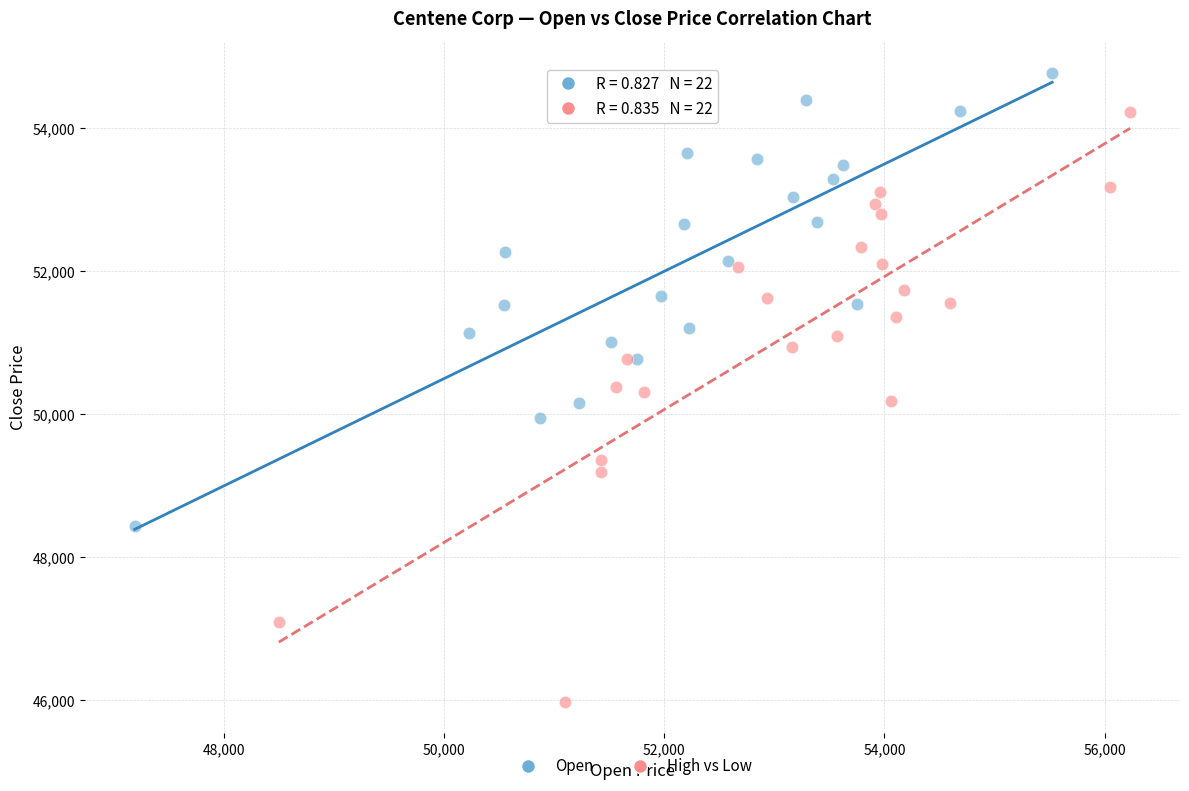

Which series has the largest Y range (max minus min)?

High vs Low